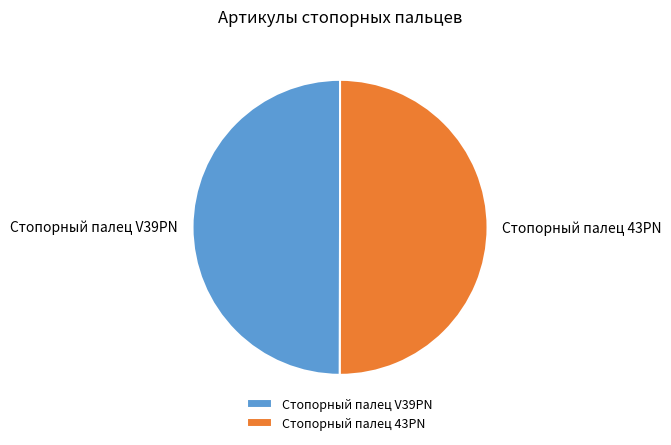

Combined, do Стопорный палец 43PN and Стопорный палец V39PN account for over 50%?

Yes